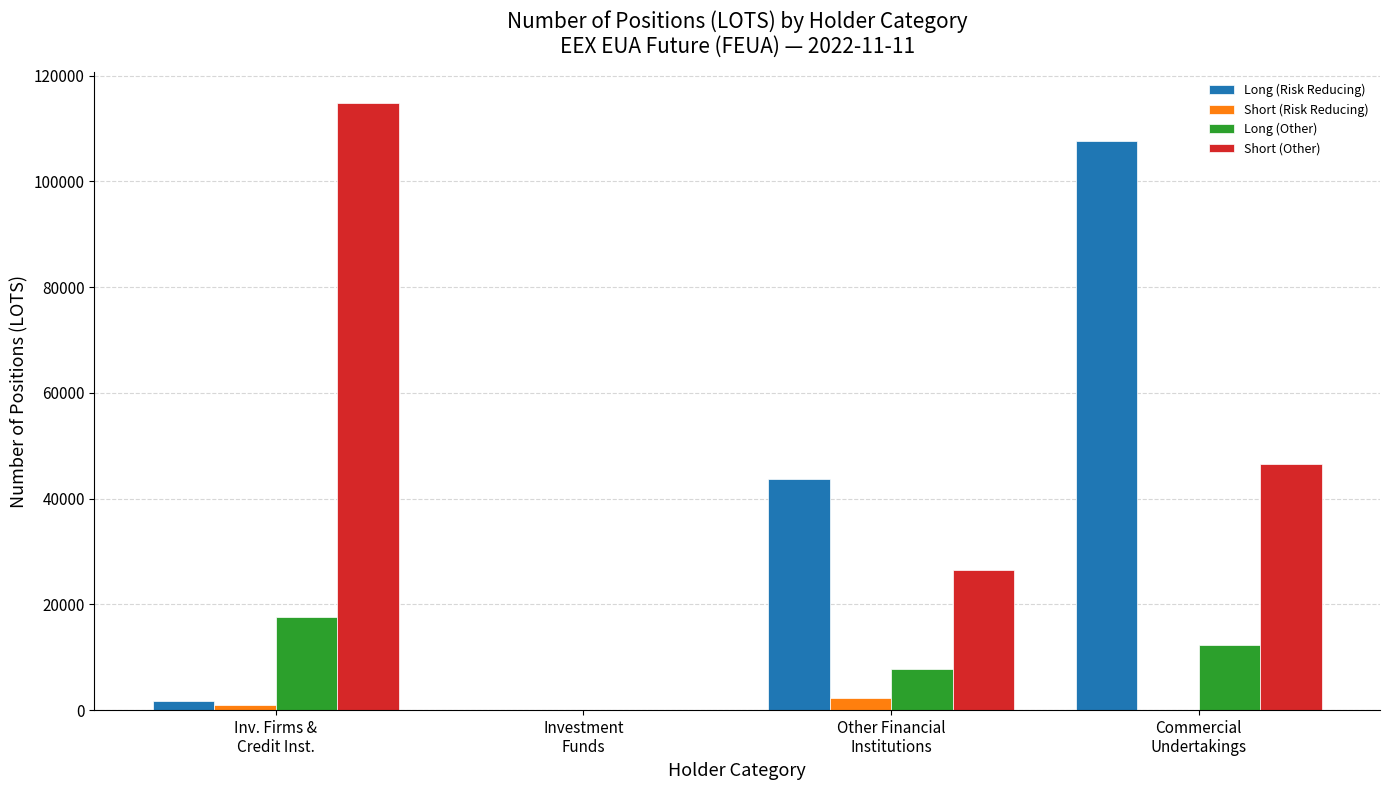

Which series has the largest total across all categories?

Short (Other)